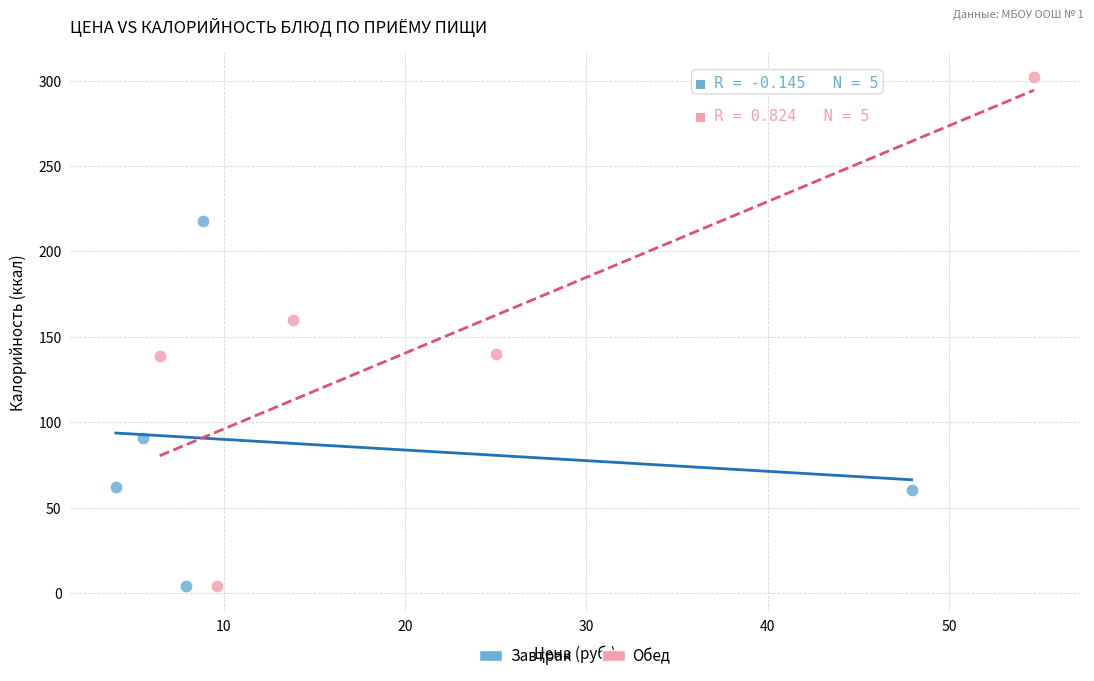

Which series contains the highest Y value?

Обед